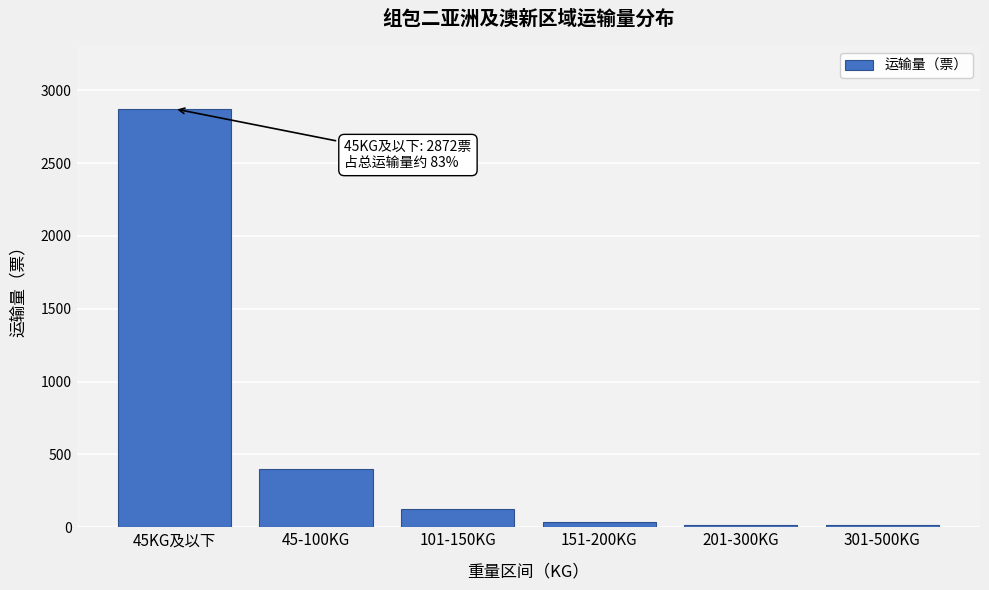

Reading left to right, list all the values displayed in this chart.

2872	397	122	34	15	15